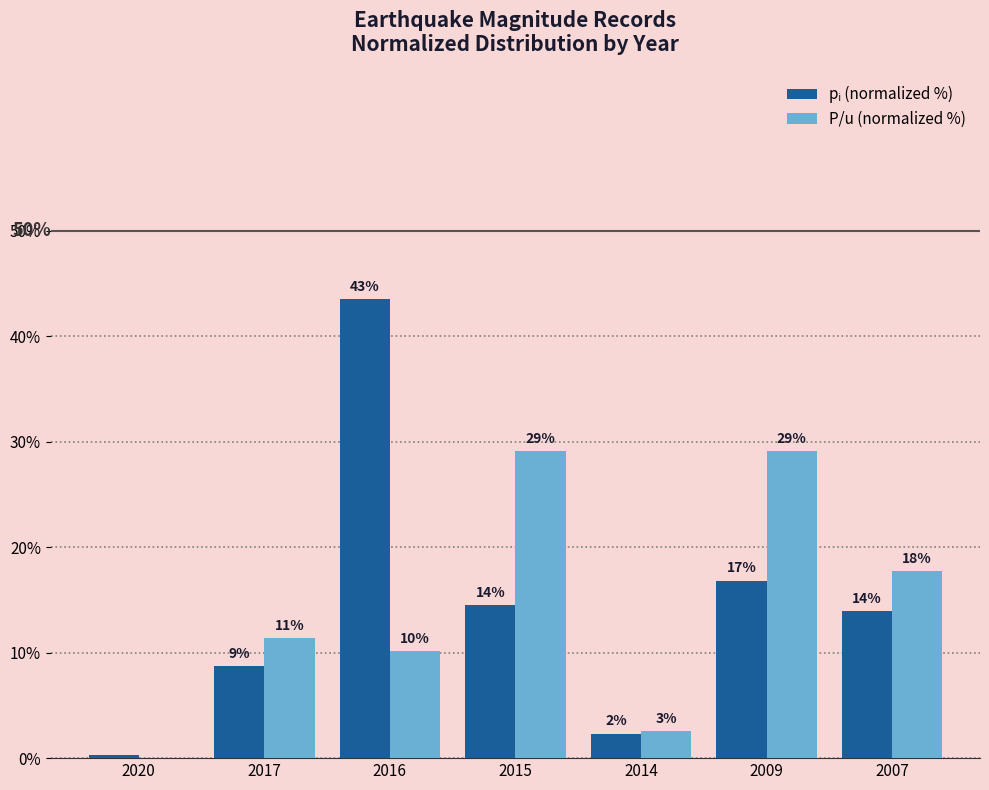

What is the difference between the highest and lowest values at 2007?

3.8